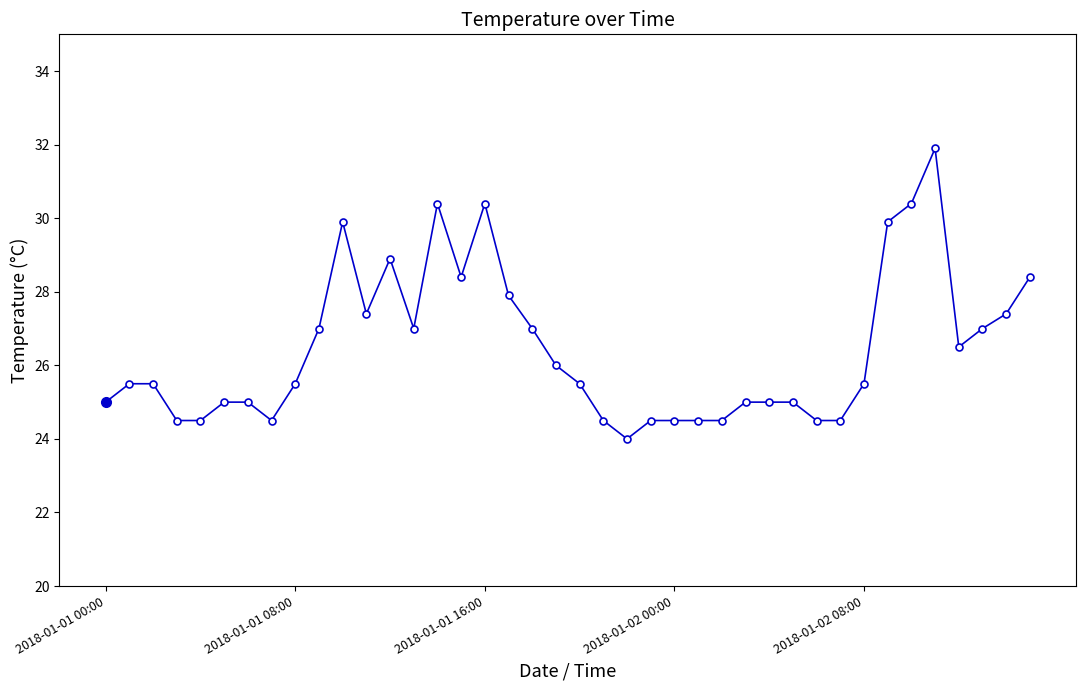

What is the maximum value shown in the chart?

31.9